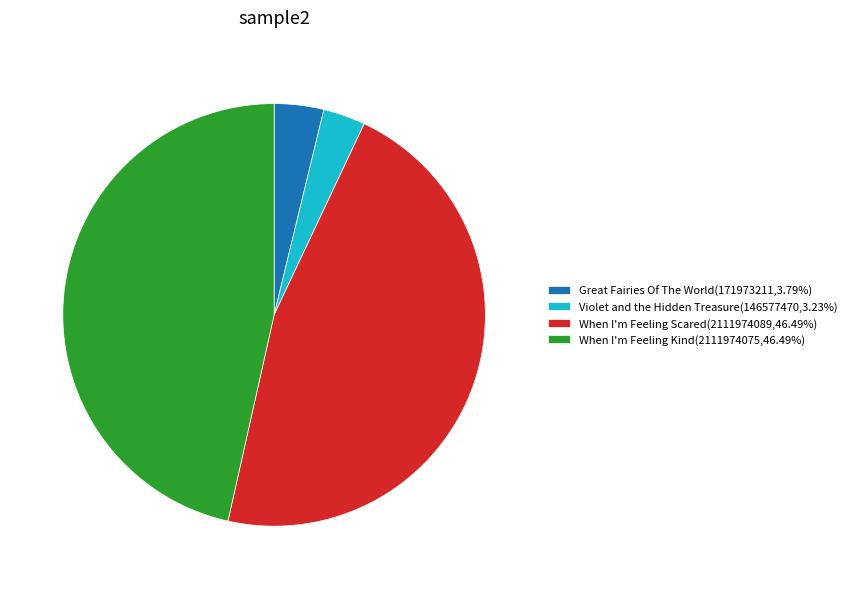

Is the sum of When I'm Feeling Kind(2111974075,46.49%) and Great Fairies Of The World(171973211,3.79%) greater than half?

Yes